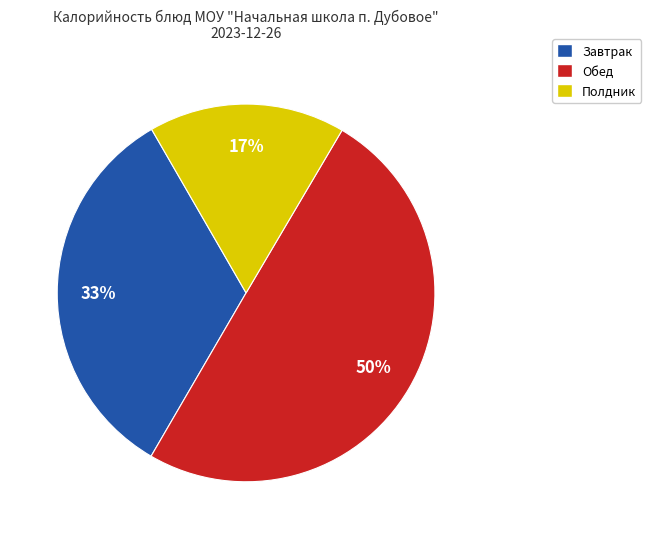

To the nearest percent, what is the difference between the largest and smallest slice percentages?

33%